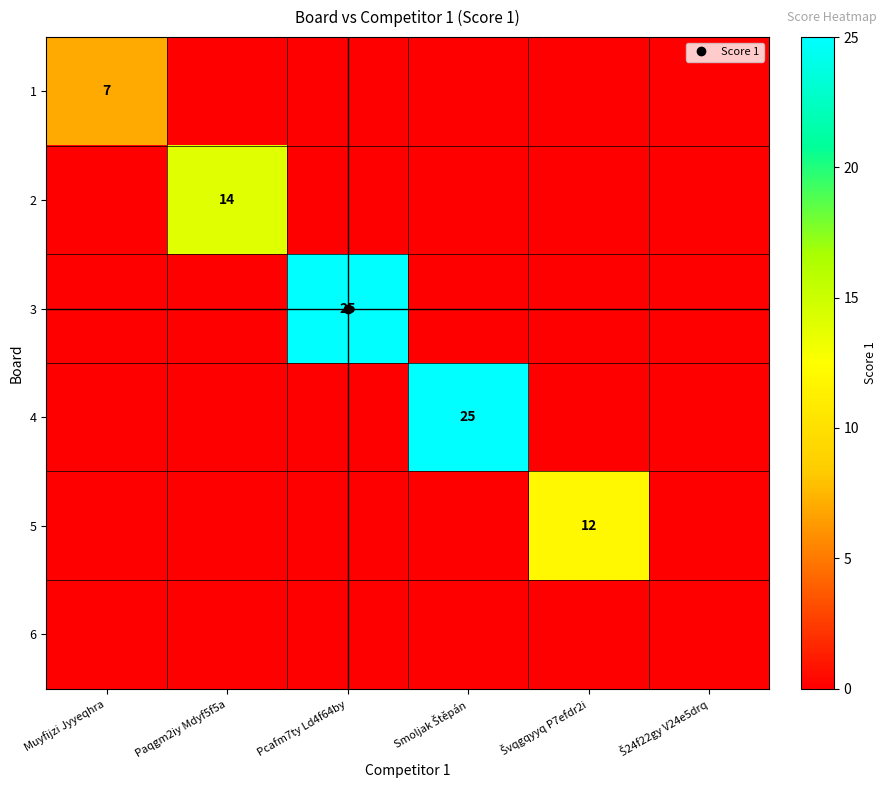

What is the spread (max minus min) of values at Smoljak Štěpán?

25